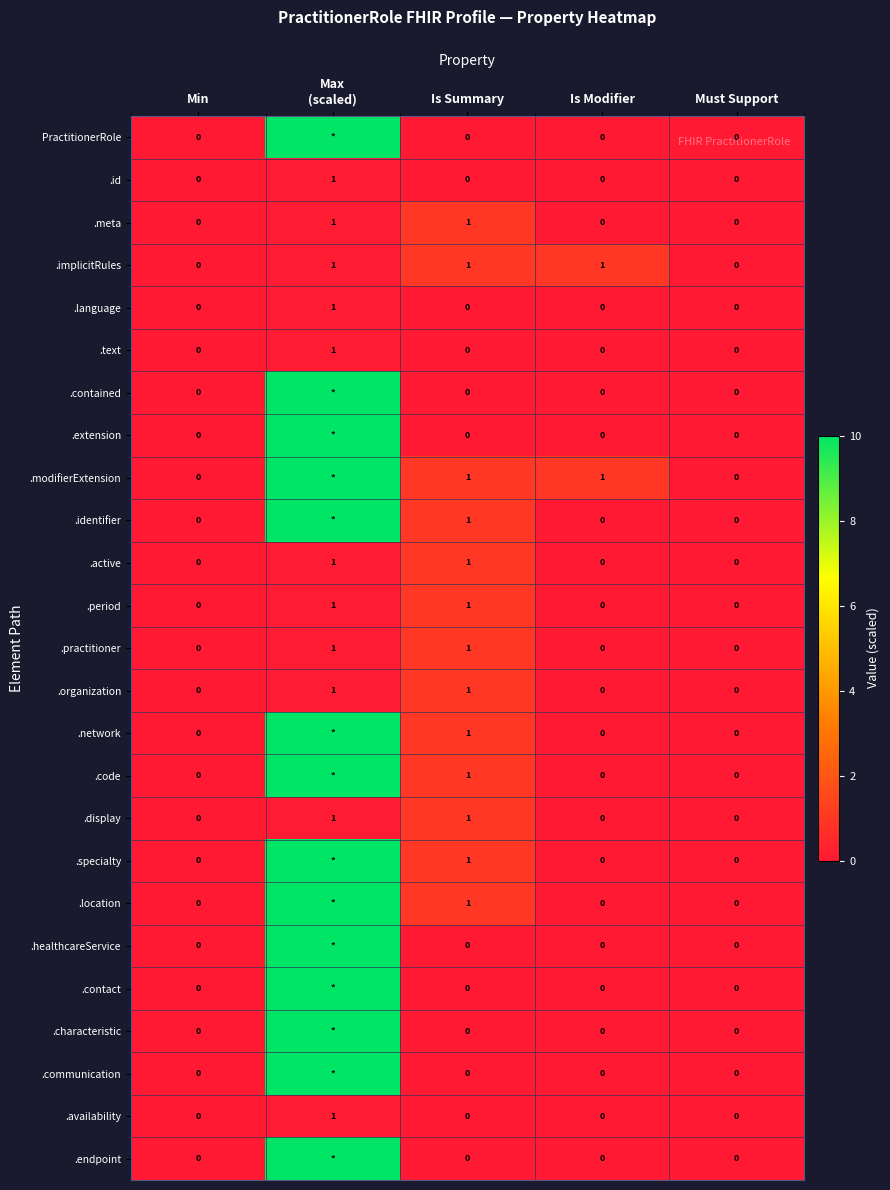

Count the .implicitRules values in the range 0 to 1.

5